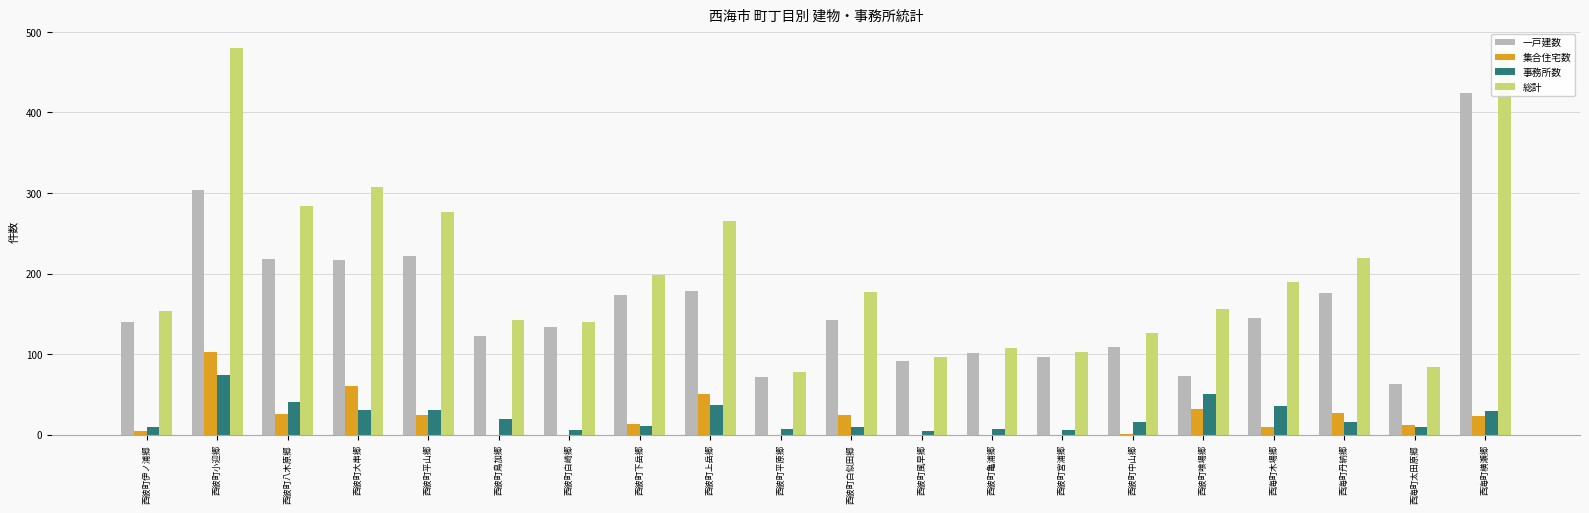

Which series has the largest total across all categories?

総計